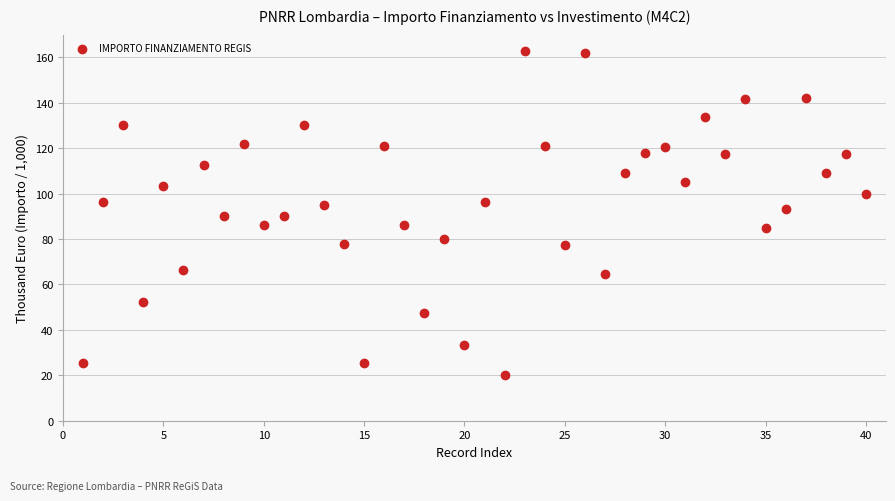

What is the range of Y values (max minus min)?

142.7